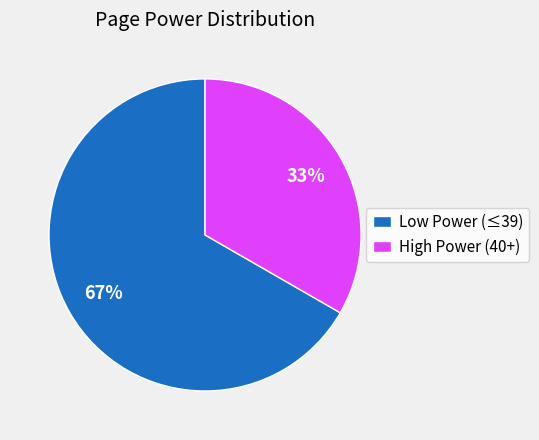

What is the ratio of the value at Low Power (≤39) to the value at High Power (40+)?

2.0